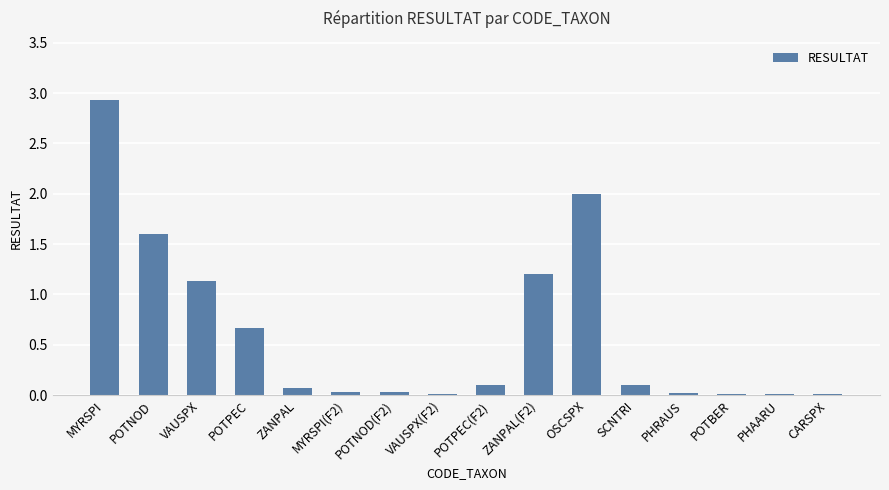

The chart shows a value of 0.0 at POTBER. True or false?

True